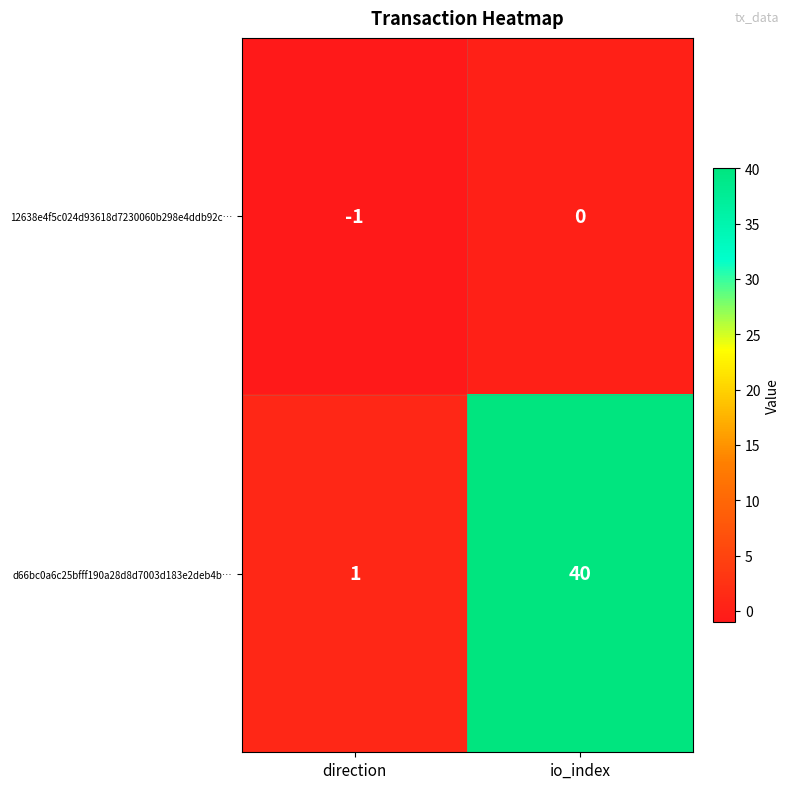

Reading right to left, what are all the values shown in this chart?

12638e4f5c024d93618d7230060b298e4ddb92c…: io_index=0	direction=-1
d66bc0a6c25bfff190a28d8d7003d183e2deb4b…: io_index=40	direction=1